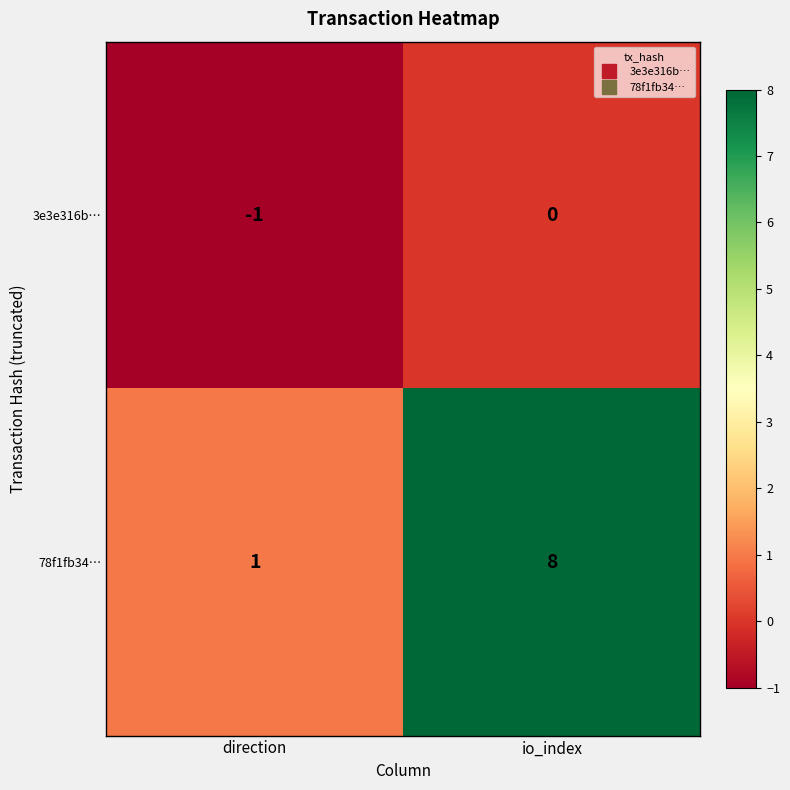

Which series has the largest total across all categories?

78f1fb34…